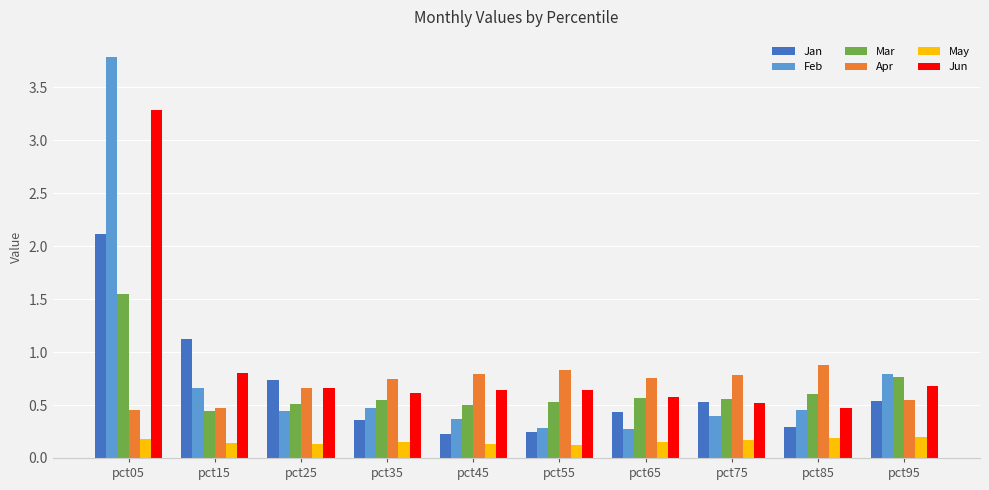

At which category does the chart reach its peak across all series?

pct05